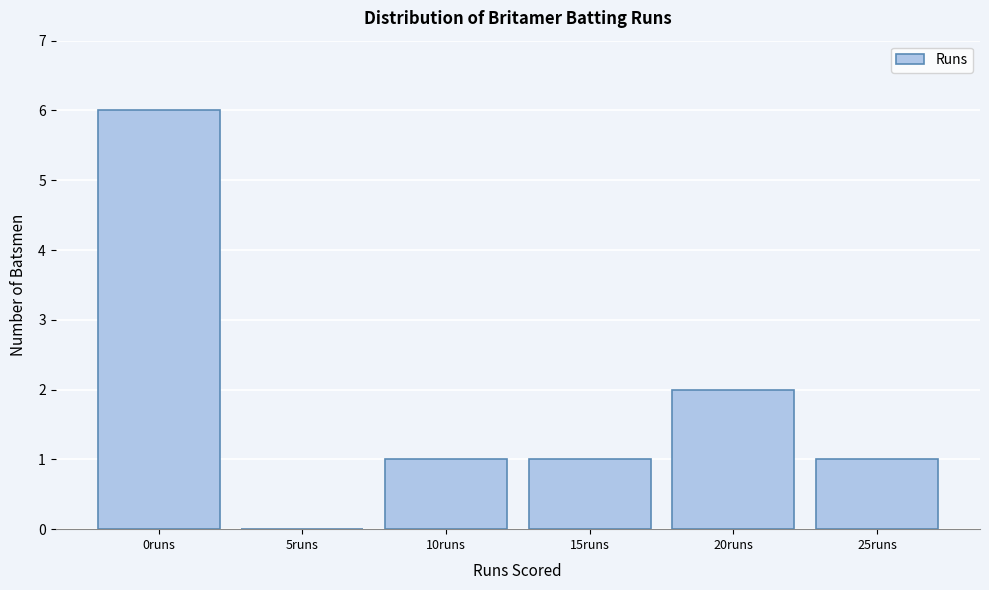

Reading left to right, what are all the values shown in this chart?

0runs=6	5runs=0	10runs=1	15runs=1	20runs=2	25runs=1